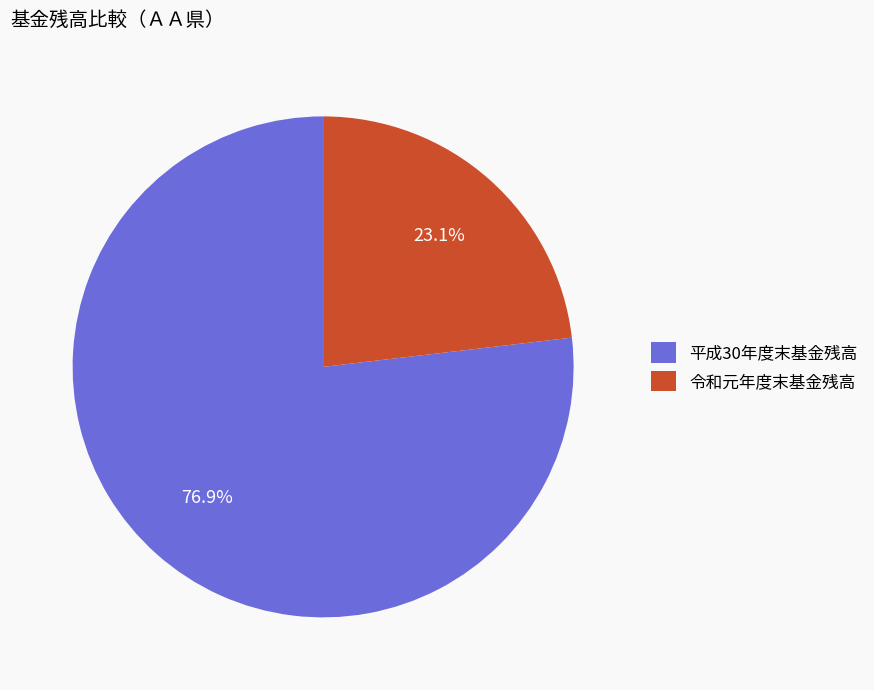

To the nearest percent, what percentage of the pie is 平成30年度末基金残高?

77%